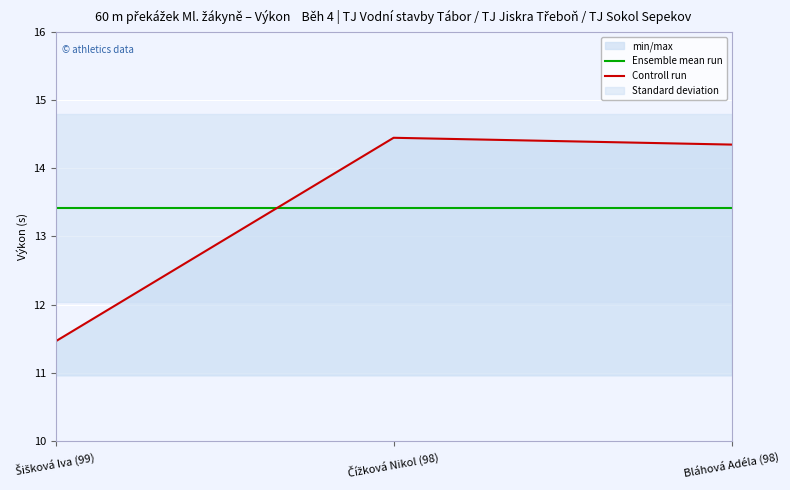

What is the total value across all series at Bláhová Adéla (98)?

27.8